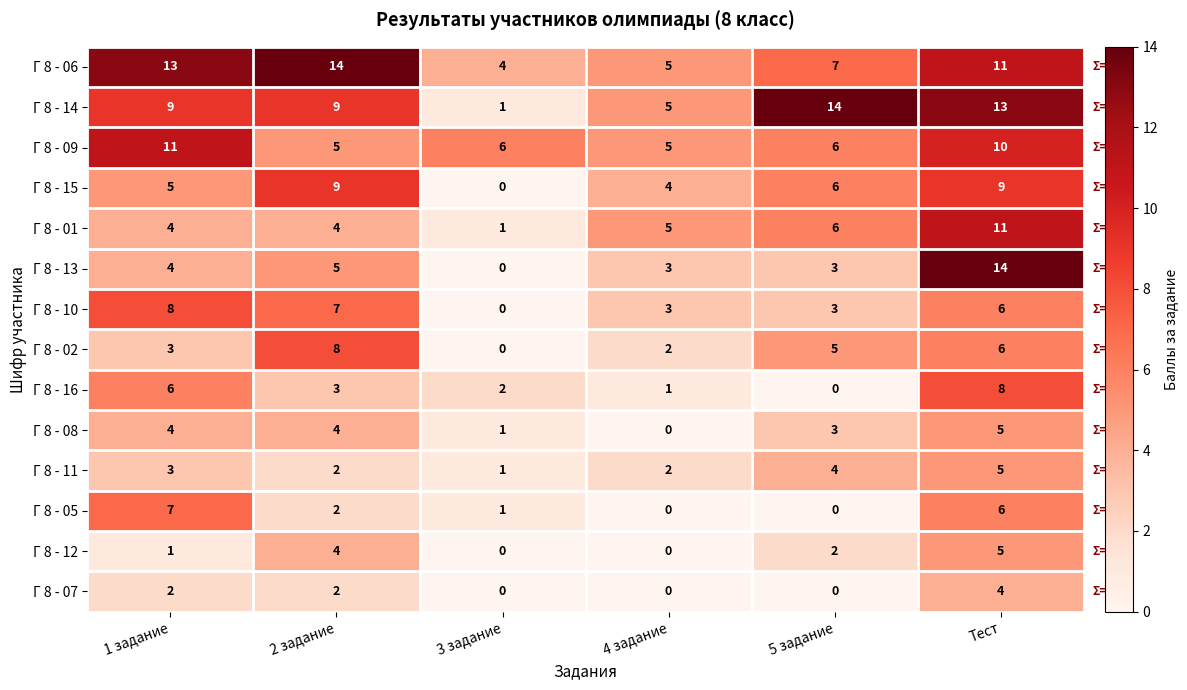

Count the number of data series in this chart.

14